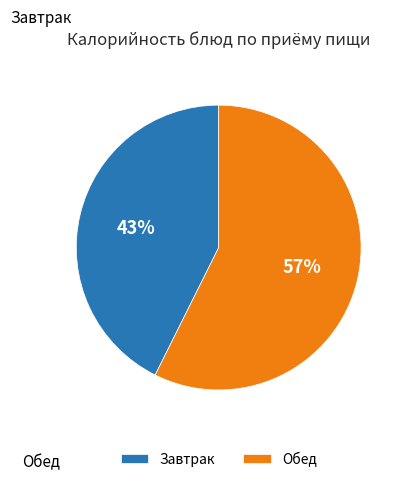

Between Обед and Завтрак, which is larger?

Обед